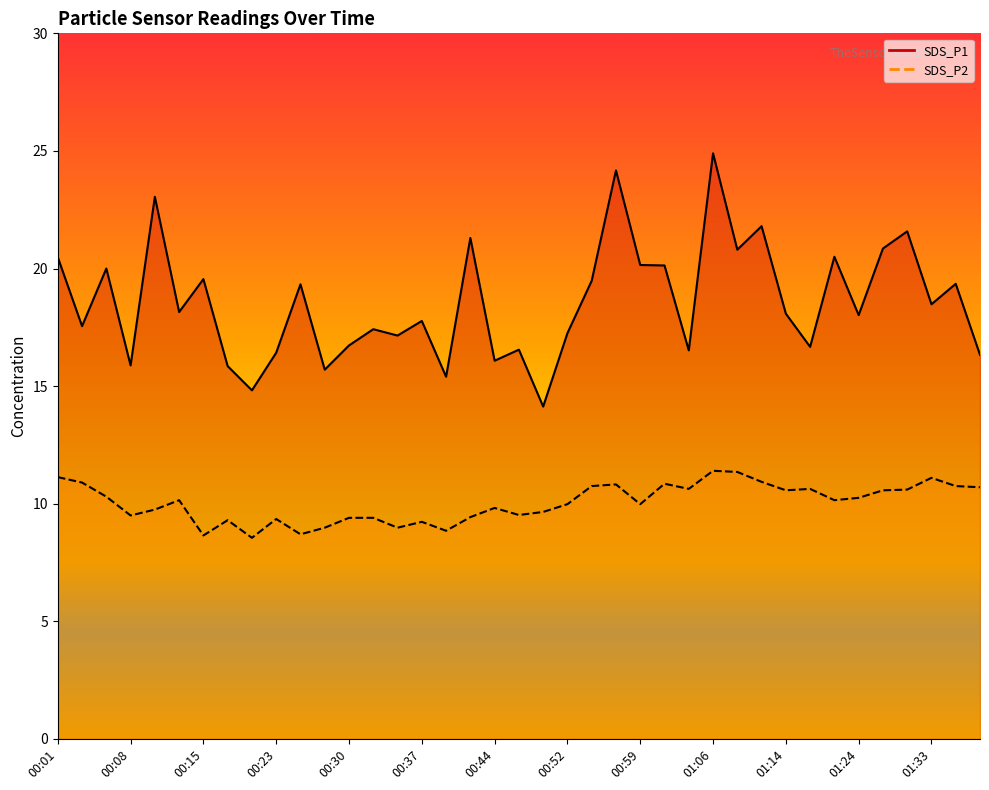

What is the sum of the SDS_P2 line values at 23 and 21?

20.8